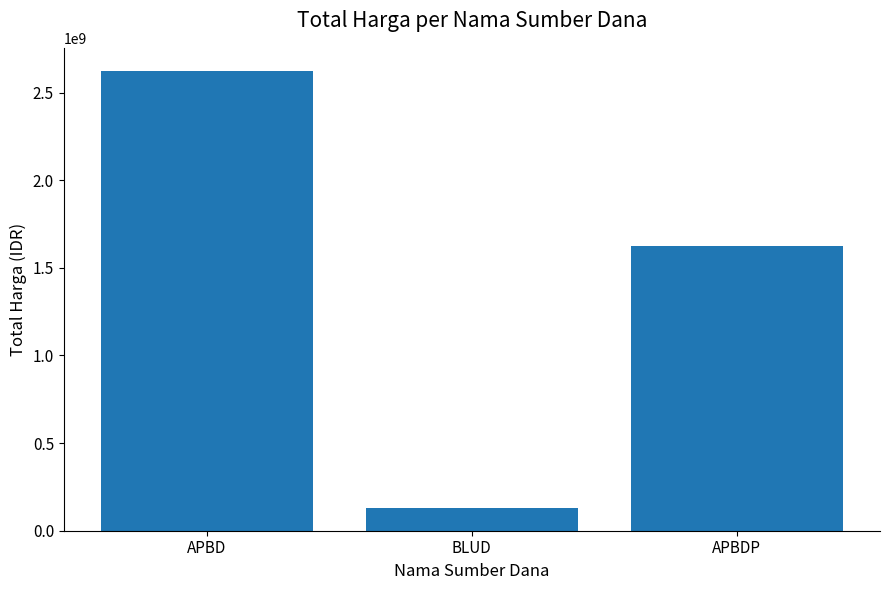

What is the difference between the values at BLUD and APBDP?

1492227150